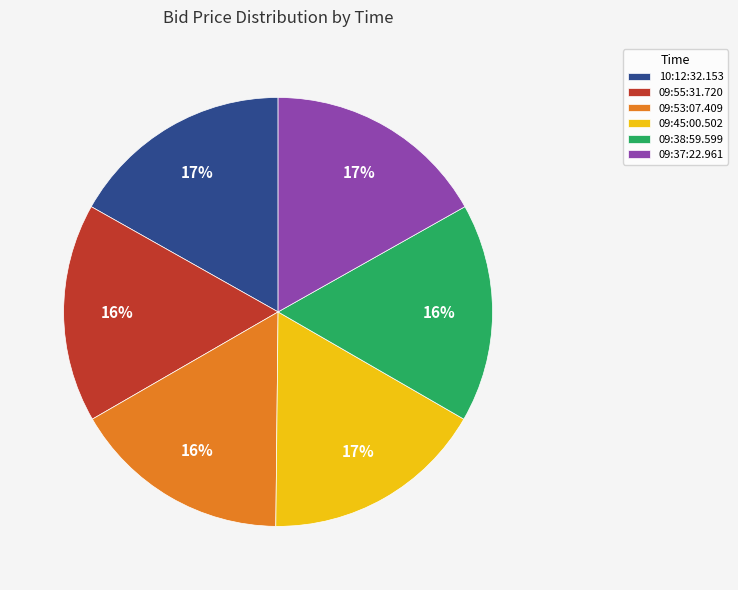

Is there a majority slice in this chart?

No